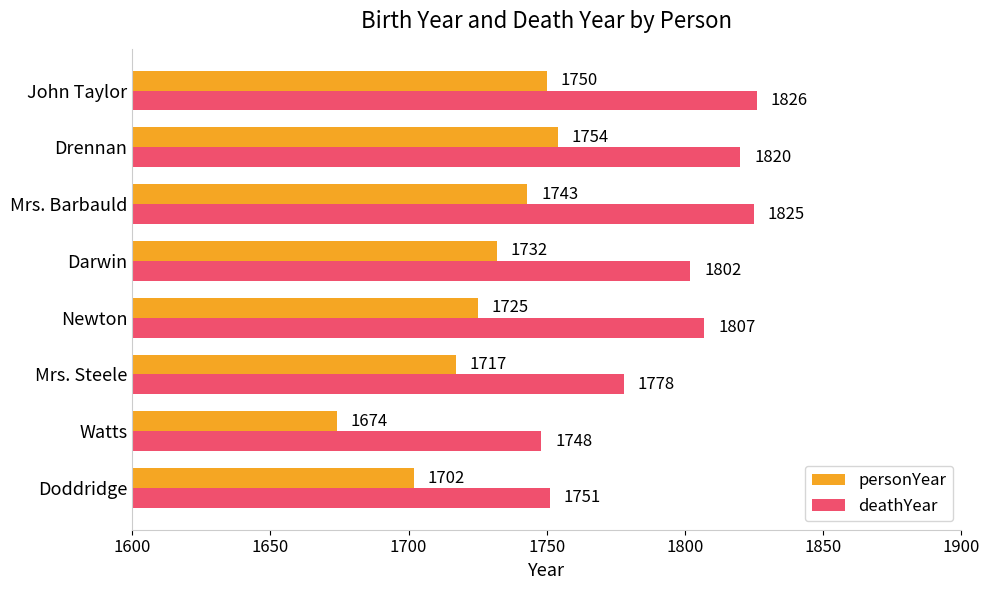

Count the number of data series in this chart.

2